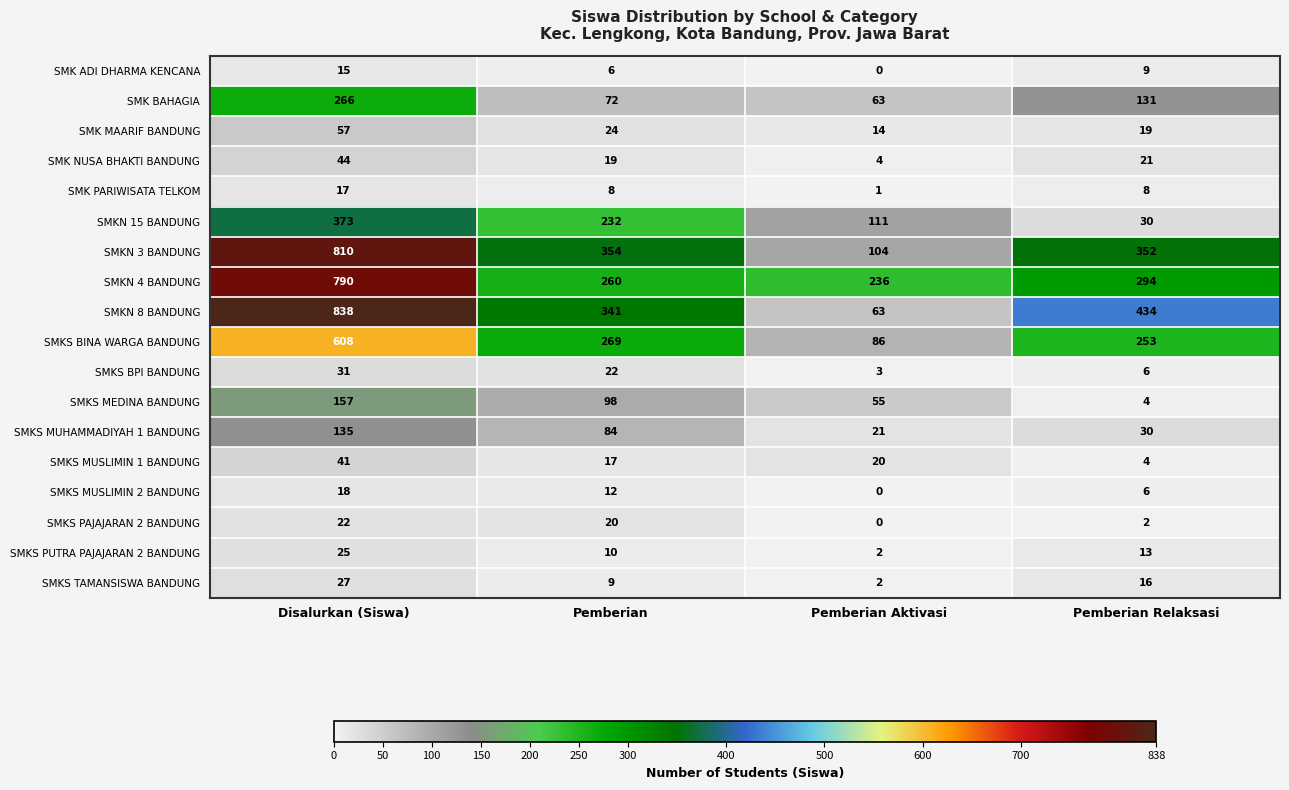

How many distinct data groups are displayed?

18